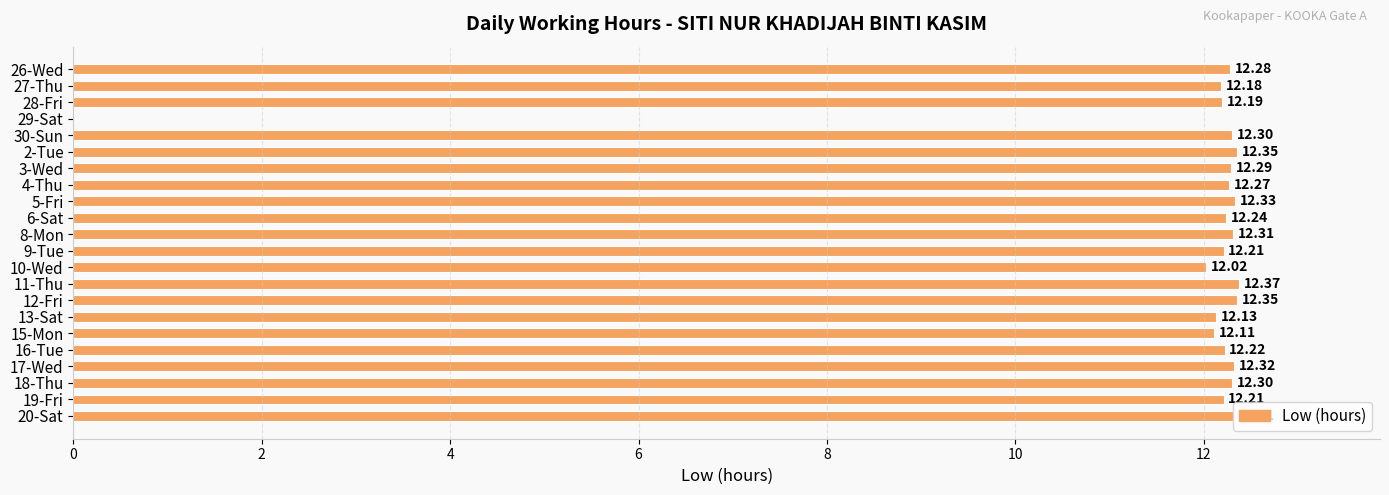

Approximately how many times larger is the value at 6-Sat compared to 9-Tue?

1.0